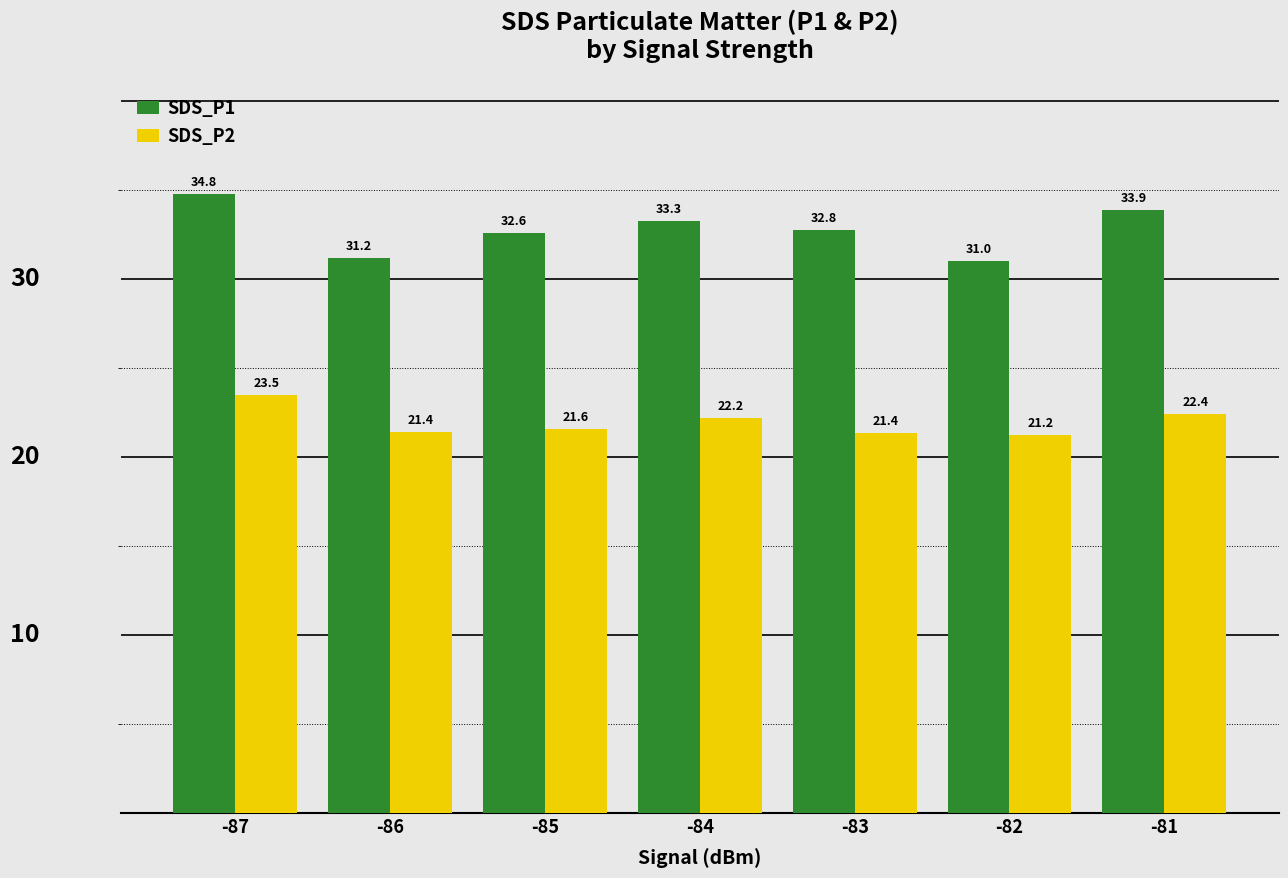

At which label does SDS_P1 reach its peak?

-87